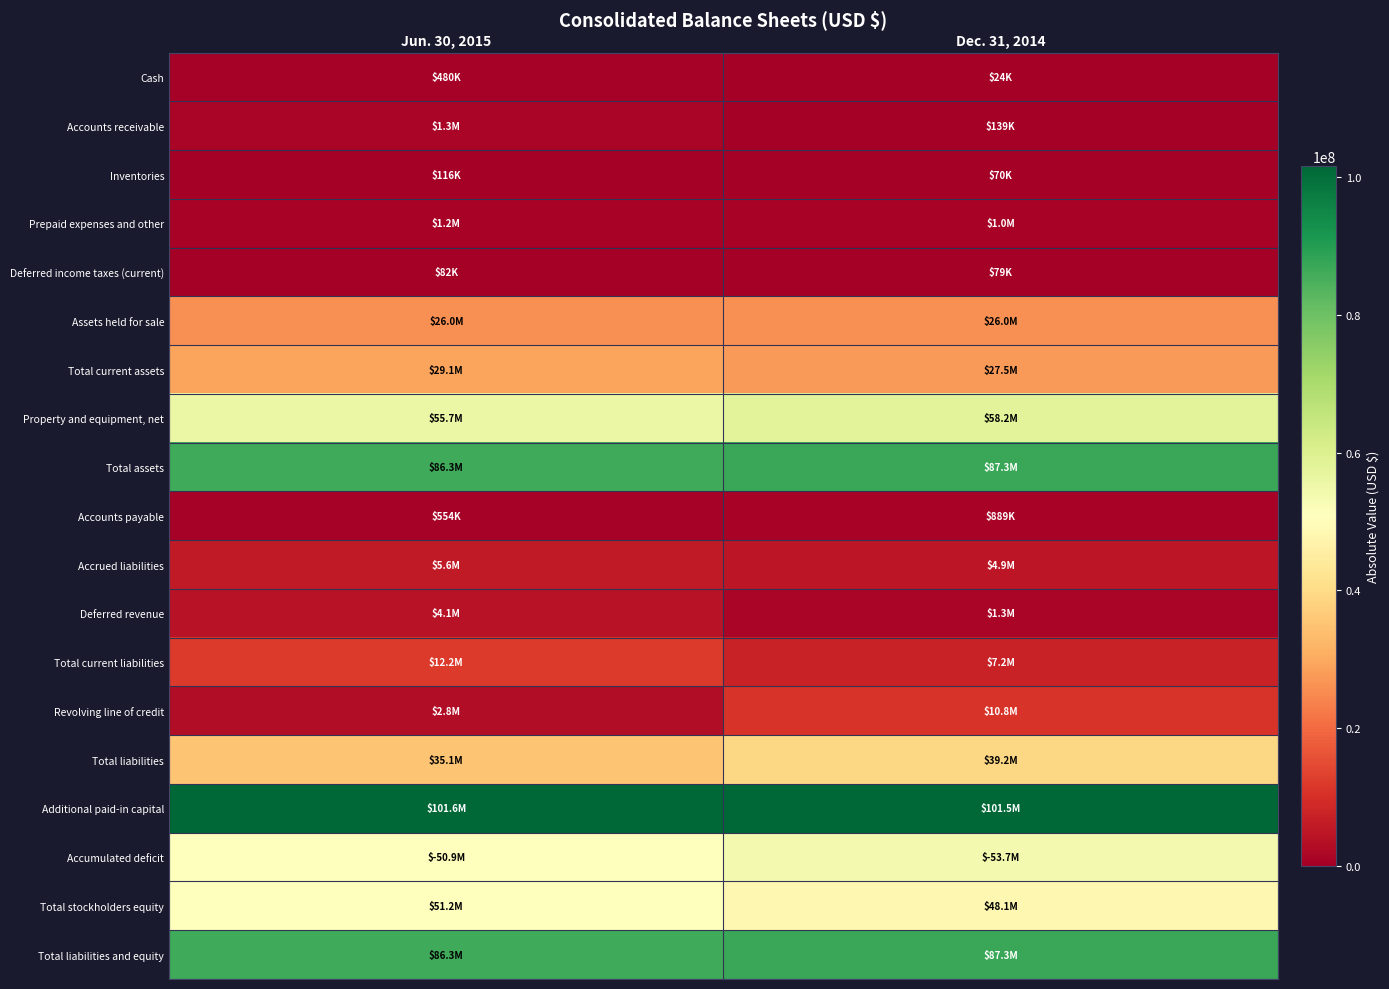

Reading left to right, extract all data points from this chart.

Cash: Jun. 30, 2015=480000	Dec. 31, 2014=24000
Accounts receivable: Jun. 30, 2015=1299000	Dec. 31, 2014=139000
Inventories: Jun. 30, 2015=116000	Dec. 31, 2014=70000
Prepaid expenses and other: Jun. 30, 2015=1162000	Dec. 31, 2014=1042000
Deferred income taxes (current): Jun. 30, 2015=82000	Dec. 31, 2014=79000
Assets held for sale: Jun. 30, 2015=26000000	Dec. 31, 2014=26000000
Total current assets: Jun. 30, 2015=29139000	Dec. 31, 2014=27524000
Property and equipment, net: Jun. 30, 2015=55698000	Dec. 31, 2014=58236000
Total assets: Jun. 30, 2015=86301000	Dec. 31, 2014=87265000
Accounts payable: Jun. 30, 2015=554000	Dec. 31, 2014=889000
Accrued liabilities: Jun. 30, 2015=5630000	Dec. 31, 2014=4944000
Deferred revenue: Jun. 30, 2015=4107000	Dec. 31, 2014=1348000
Total current liabilities: Jun. 30, 2015=12153000	Dec. 31, 2014=7203000
Revolving line of credit: Jun. 30, 2015=2800000	Dec. 31, 2014=10760000
Total liabilities: Jun. 30, 2015=35150000	Dec. 31, 2014=39170000
Additional paid-in capital: Jun. 30, 2015=101622000	Dec. 31, 2014=101508000
Accumulated deficit: Jun. 30, 2015=50859000	Dec. 31, 2014=53749000
Total stockholders equity: Jun. 30, 2015=51151000	Dec. 31, 2014=48095000
Total liabilities and equity: Jun. 30, 2015=86301000	Dec. 31, 2014=87265000